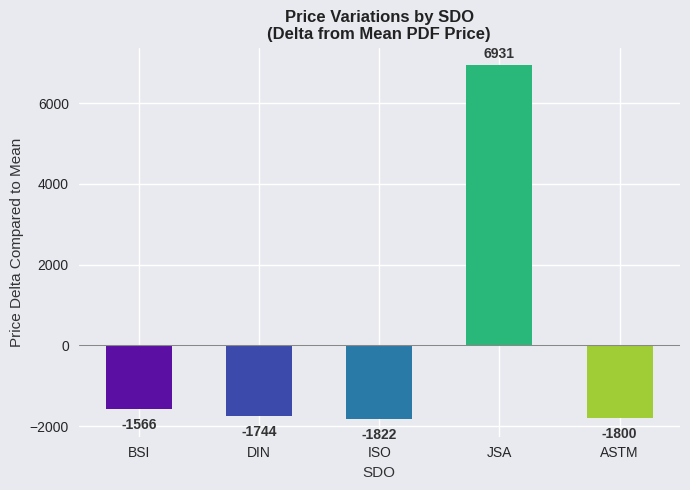

What is the value of the 2nd bar from the left?

-1743.7